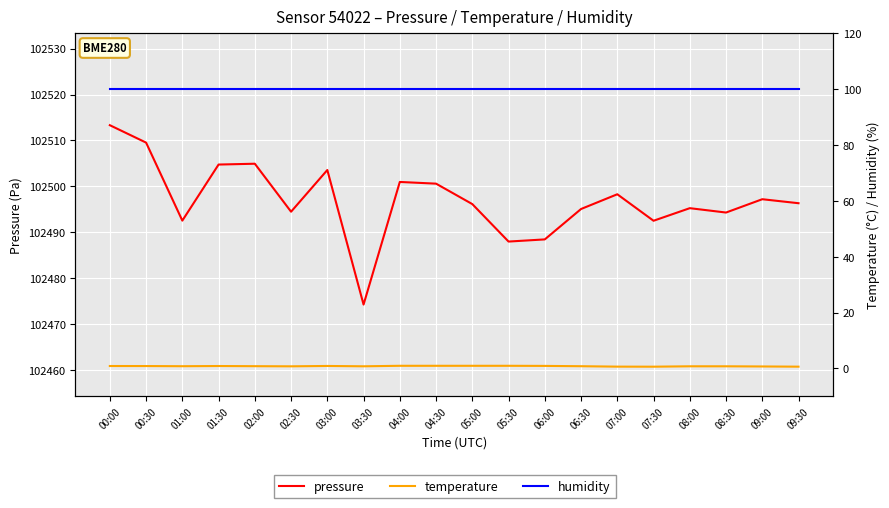

List the labels in order of humidity value, largest first.

00:00, 00:30, 01:00, 01:30, 02:00, 02:30, 03:00, 03:30, 04:00, 04:30, 05:00, 05:30, 06:00, 06:30, 07:00, 07:30, 08:00, 08:30, 09:00, 09:30